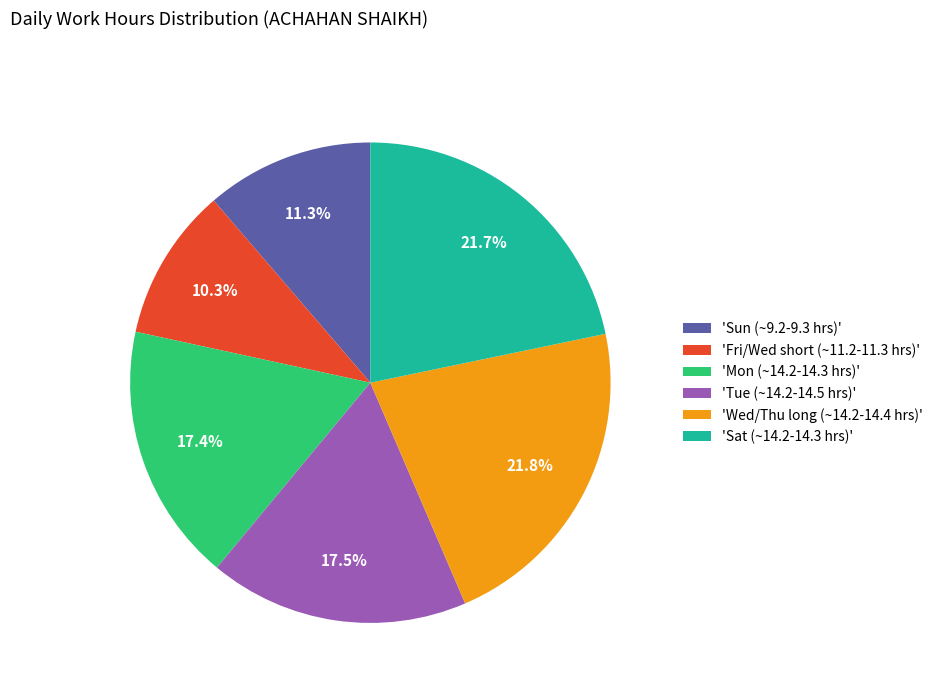

What is the ratio of the value at 'Fri/Wed short (~11.2-11.3 hrs)' to the value at 'Tue (~14.2-14.5 hrs)'?

0.6